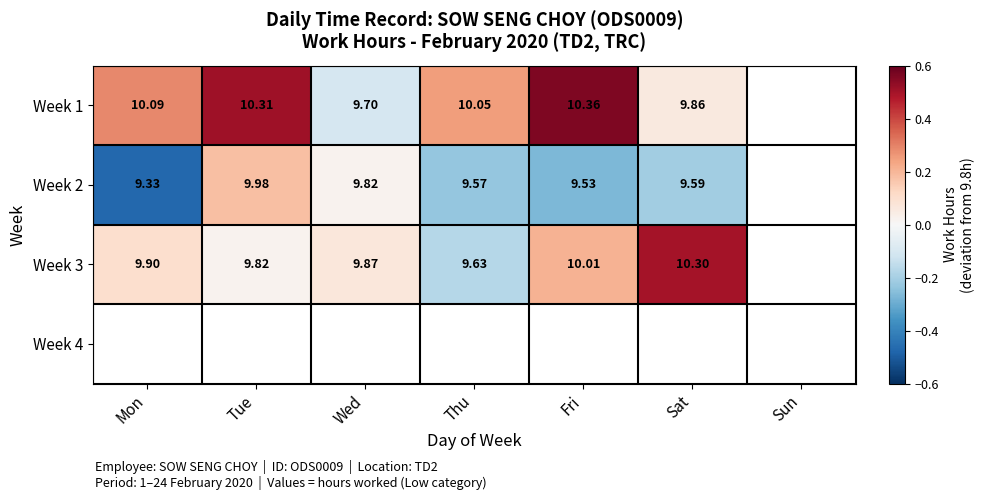

Is the value of Week 3 at Sat greater than the value of Week 2 at Fri?

Yes